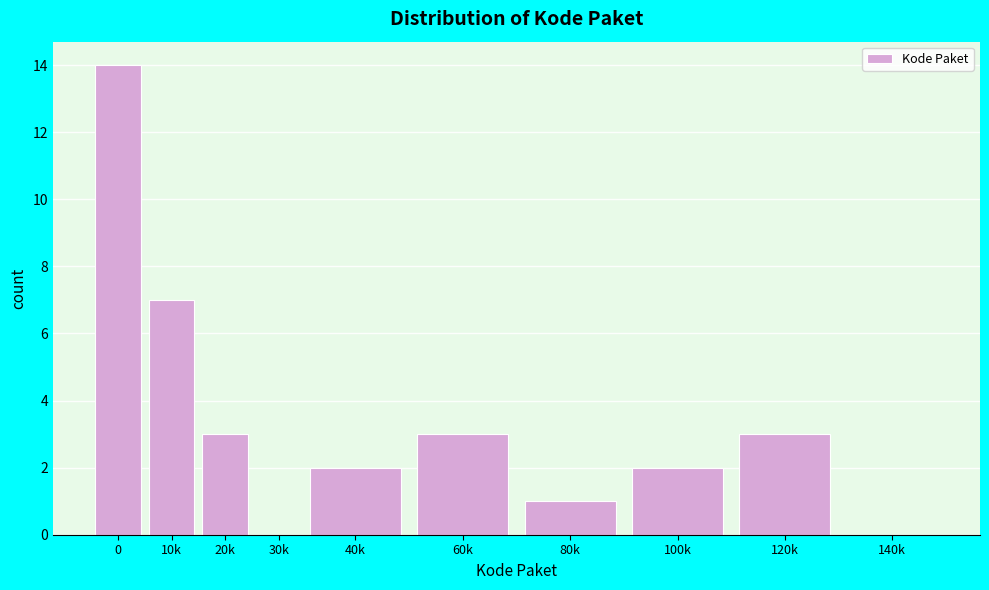

Reading left to right, what are all the values shown in this chart?

0=14	10k=7	20k=3	30k=0	40k=2	60k=3	80k=1	100k=2	120k=3	140k=0